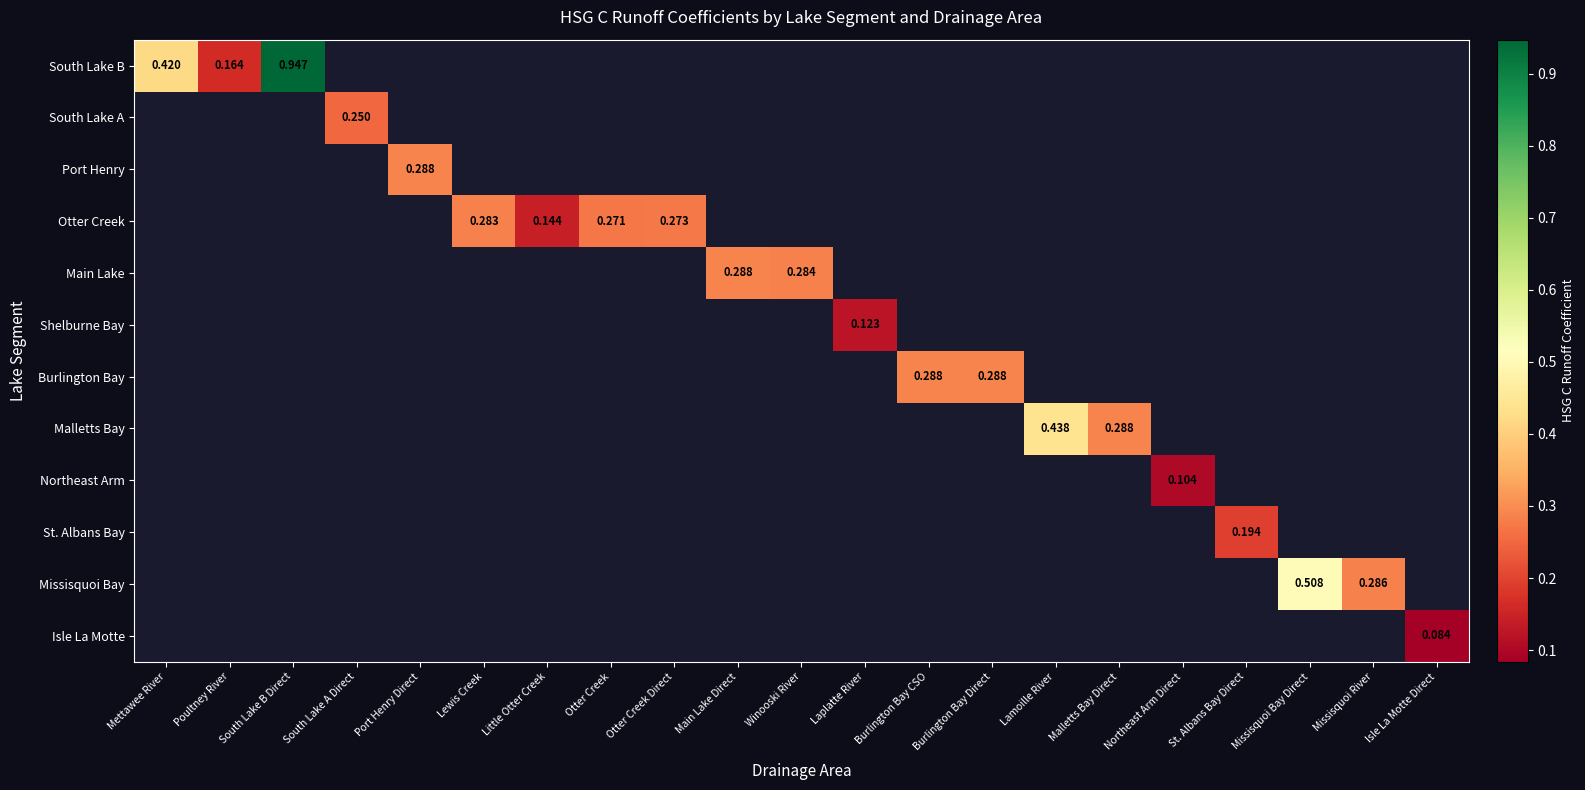

What is the minimum value shown in the chart?

0.1